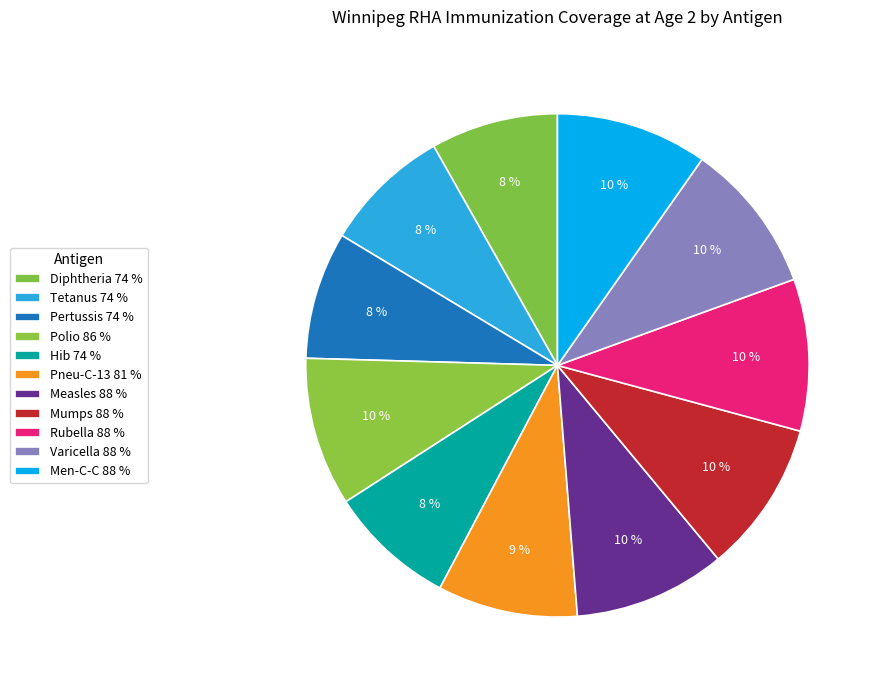

How many slices are in this pie chart?

11